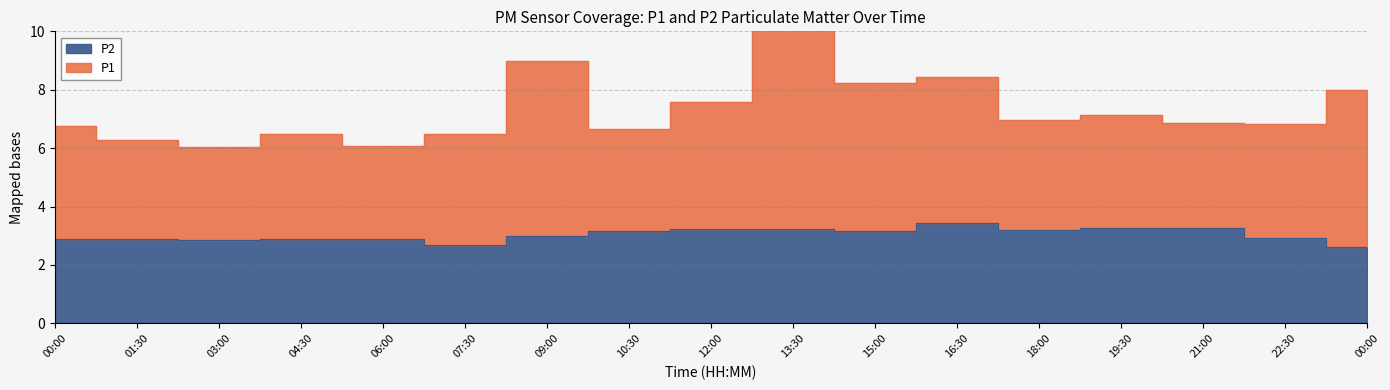

In P1, how many points are higher than both neighbors (excluding endpoints)?

5